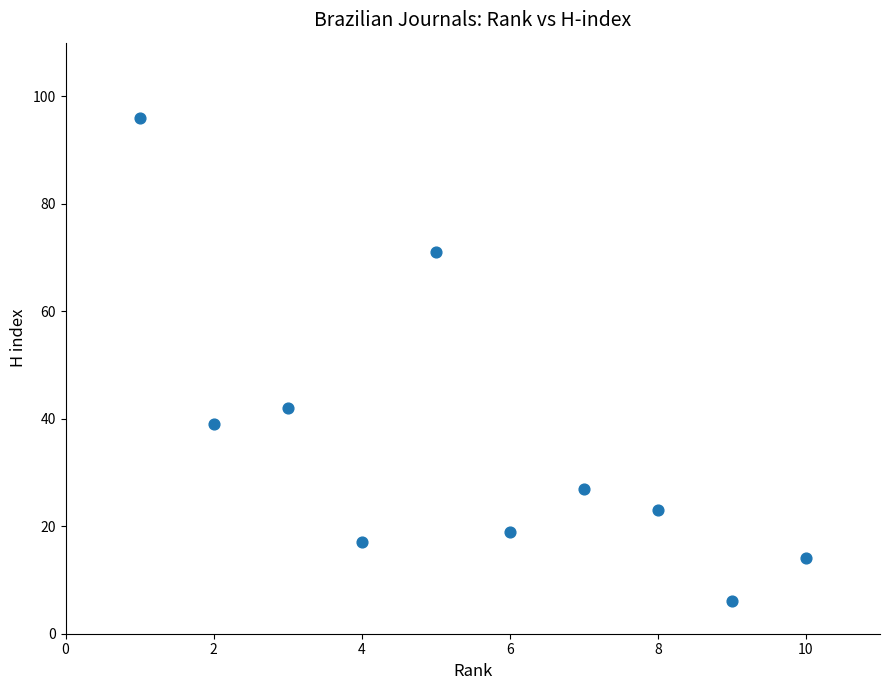

What is the range of X values (max minus min)?

9